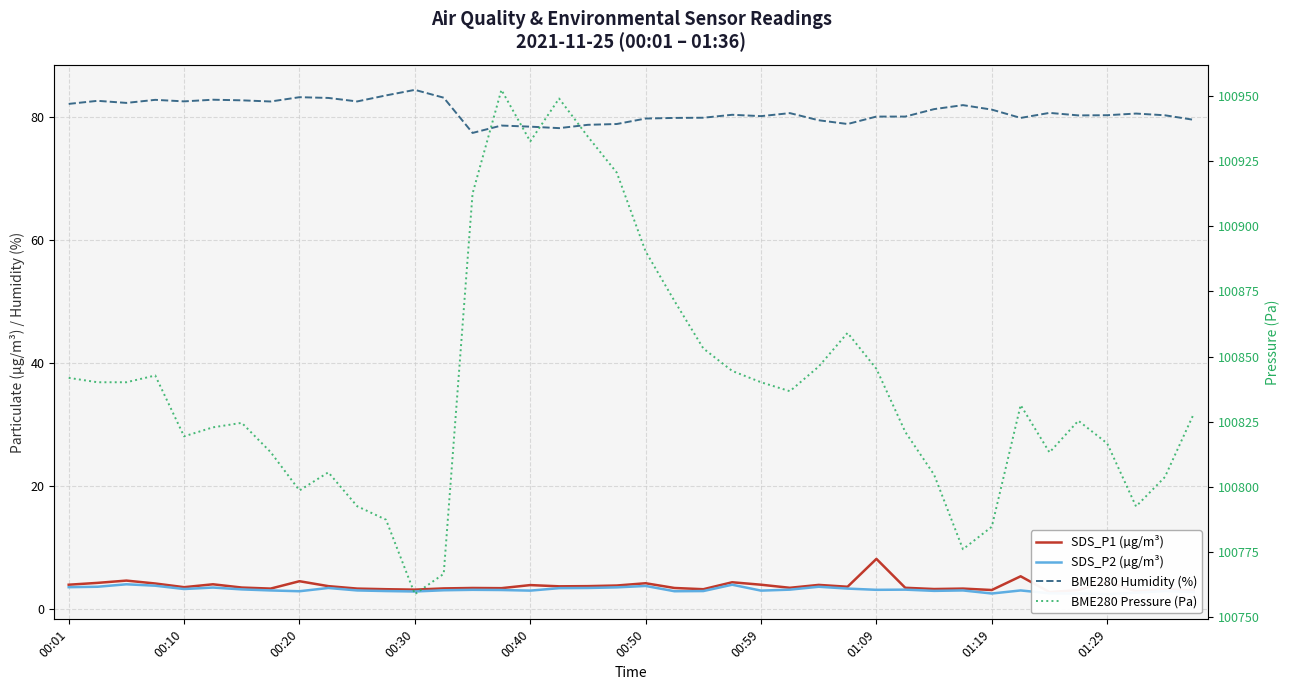

Which series has the widest spread of values?

BME280 Pressure (Pa)